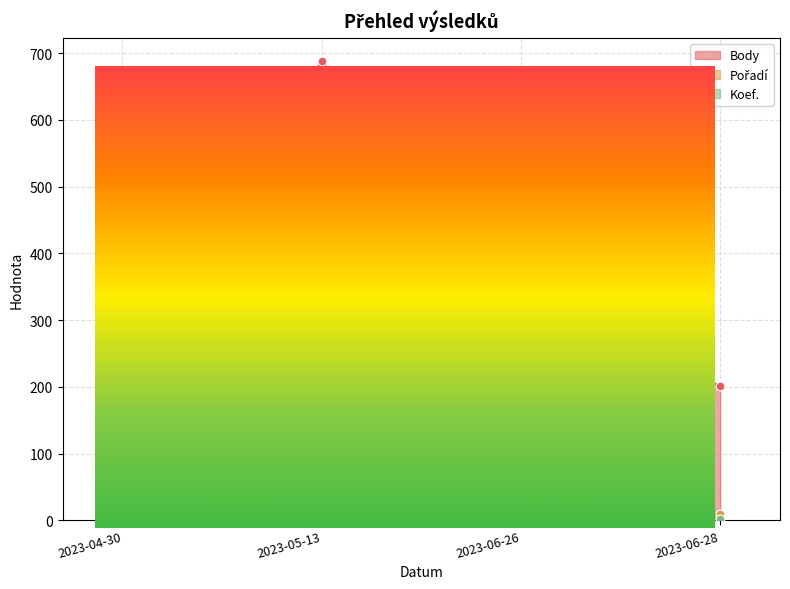

Which series has the widest spread of Y values?

Body